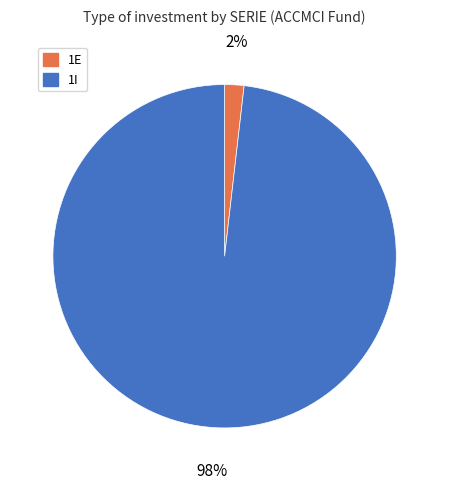

To the nearest percent, what is the difference between the largest and smallest slice percentages?

96%